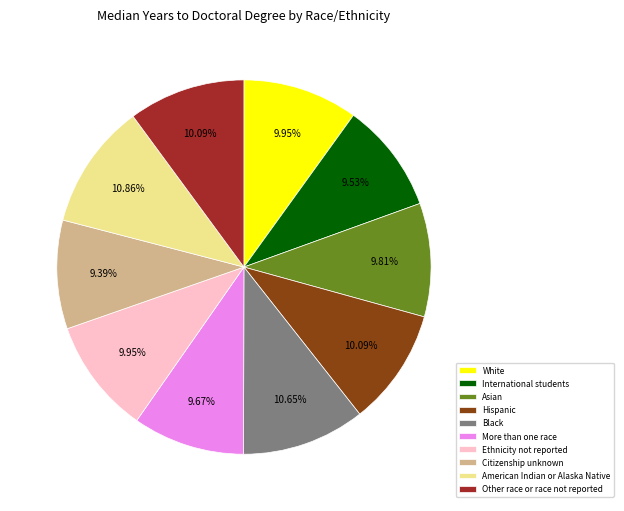

Does Other race or race not reported account for over 50% of the chart?

No